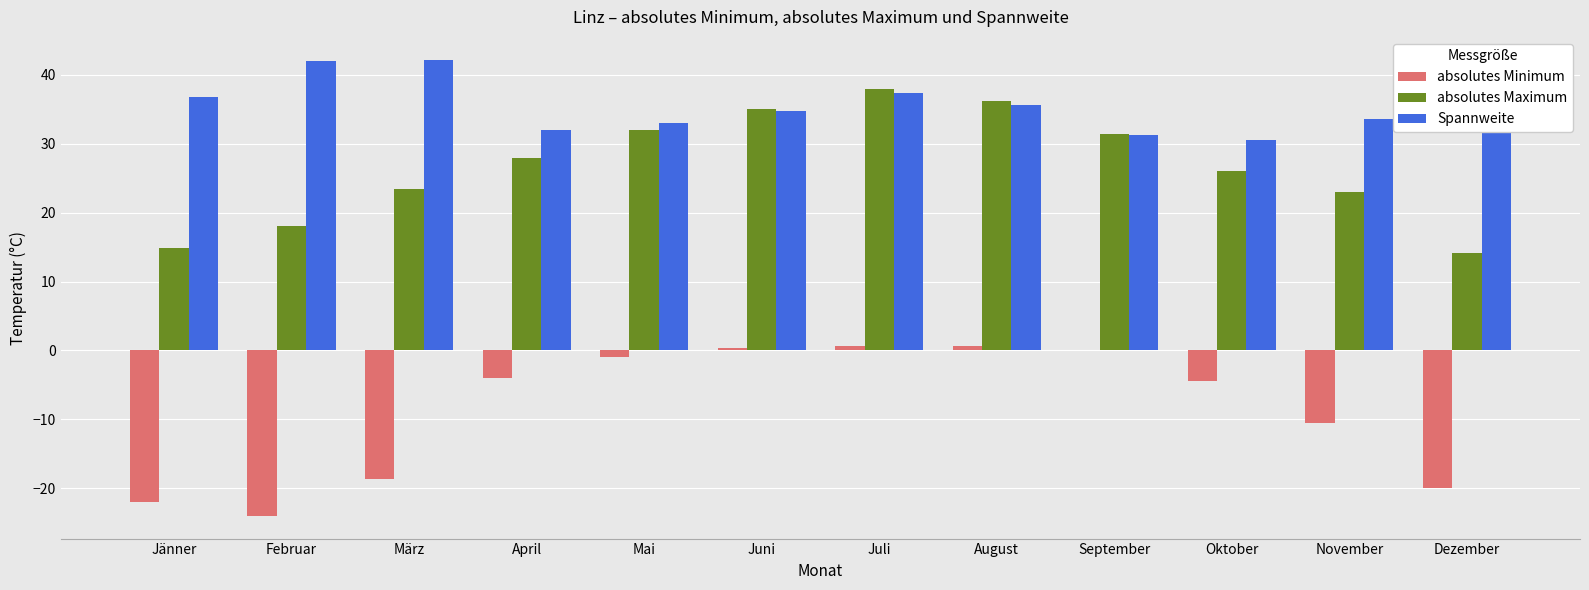

What is the greatest value displayed?

42.2